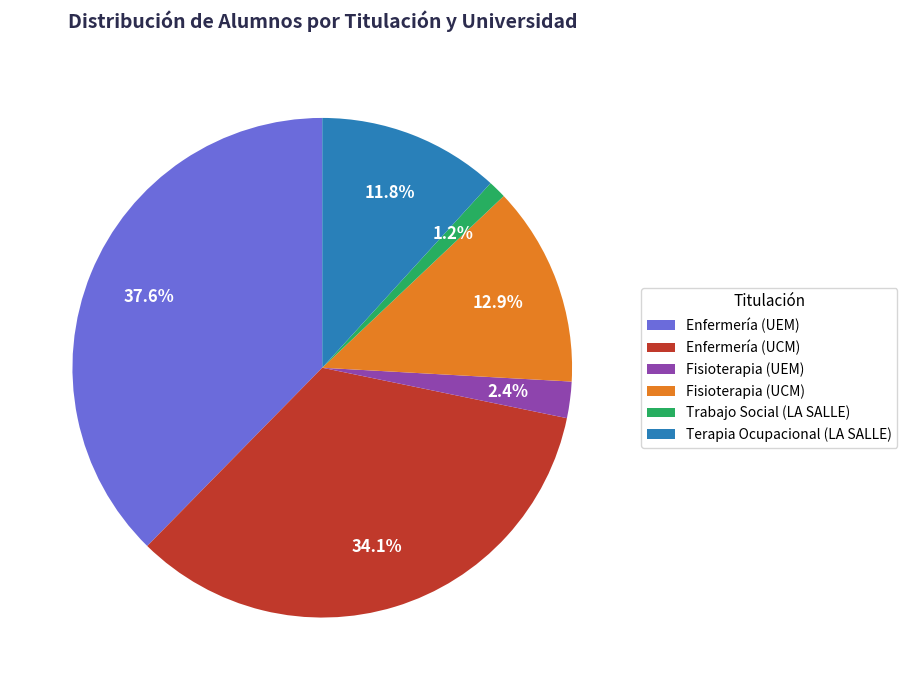

To the nearest percent, what percentage of the pie is Terapia Ocupacional (LA SALLE)?

12%